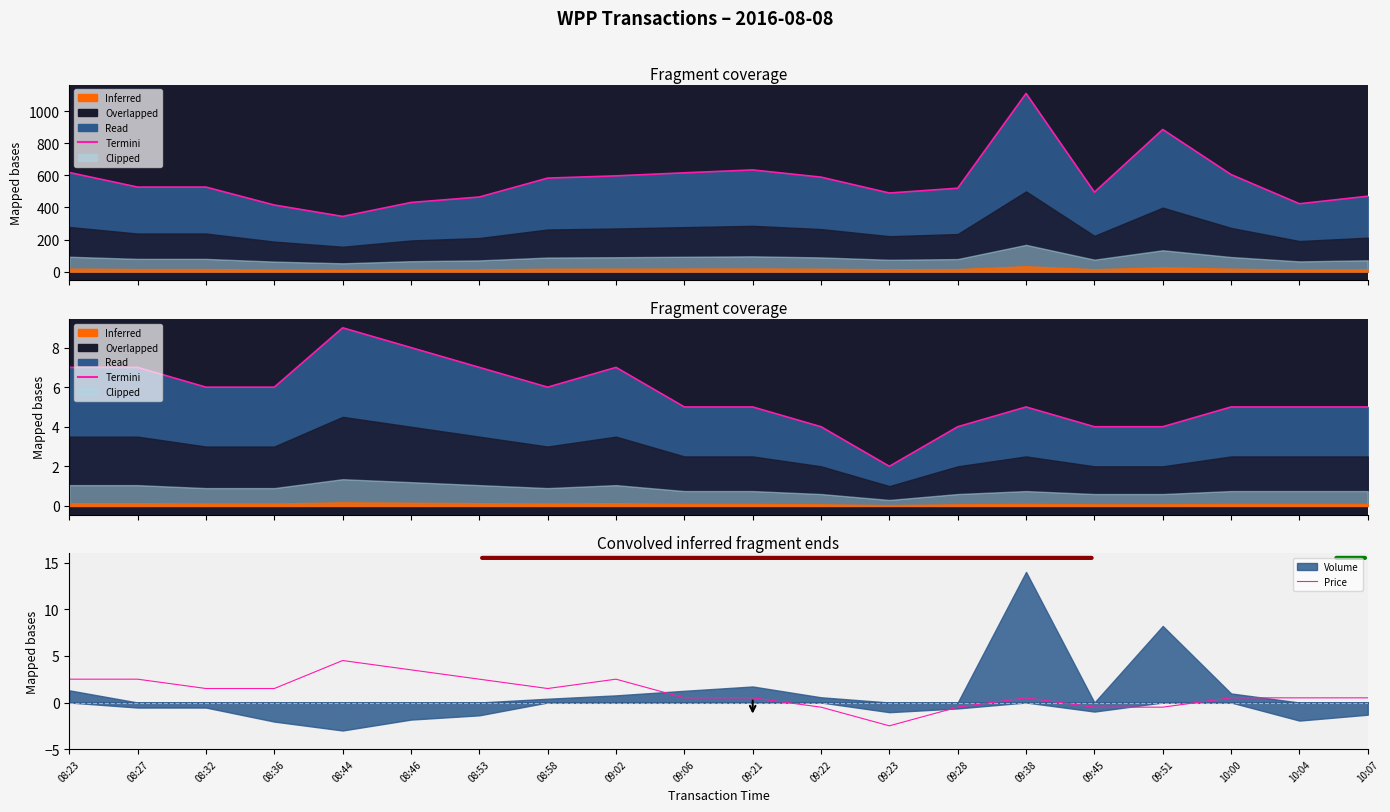

Is it true that Price equals 0.5 at 09:21?

True